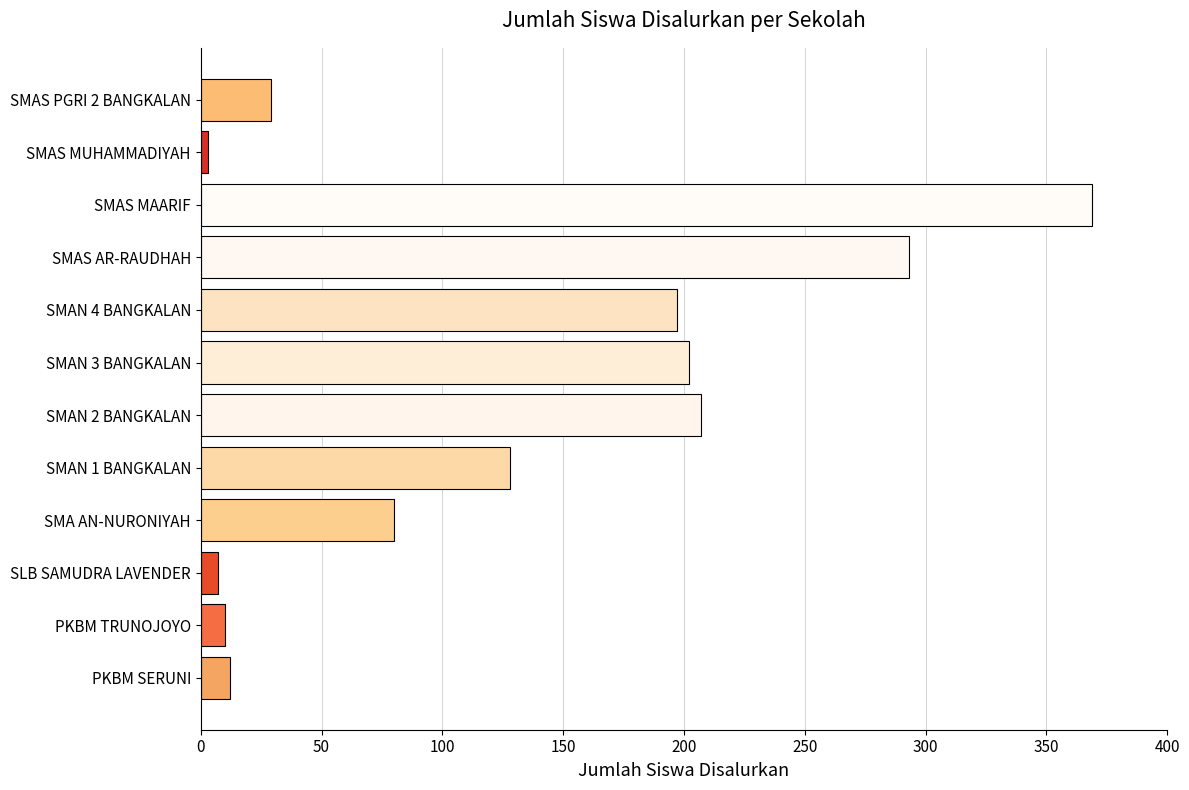

What is the minimum value shown in the chart?

3